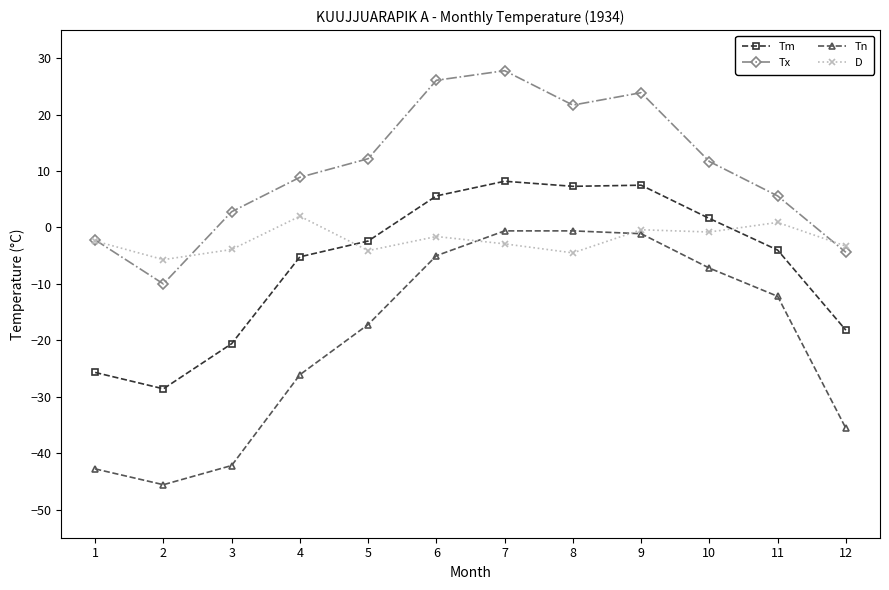

How many interior local valleys does the Tx series have?

2